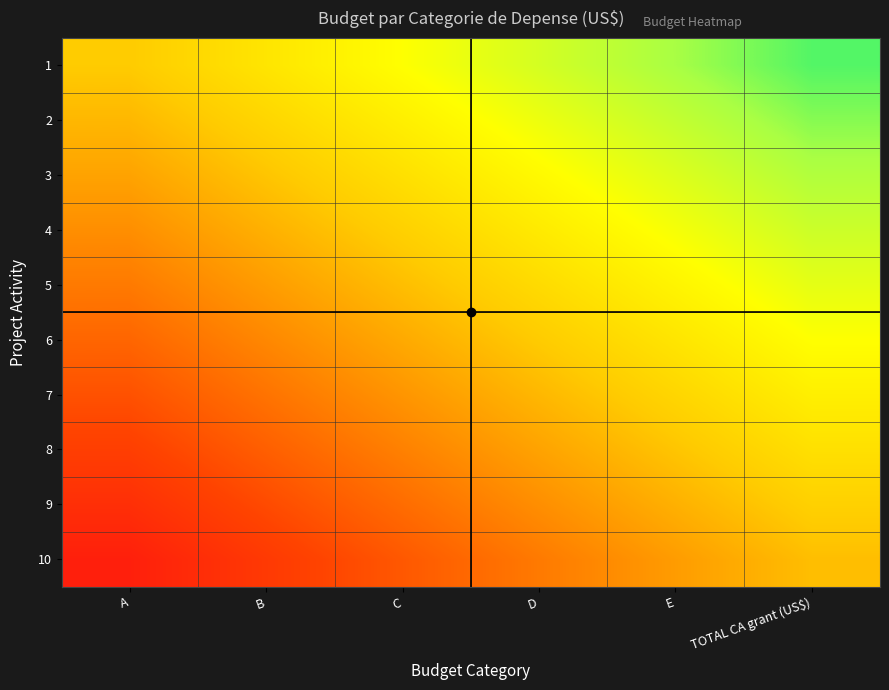

Reading left to right, transcribe all the data shown in this chart.

1: A=0.5	B=0.6	C=0.7	D=0.8	E=0.8	TOTAL CA grant (US$)=0.9
2: A=0.5	B=0.5	C=0.6	D=0.7	E=0.8	TOTAL CA grant (US$)=0.9
3: A=0.4	B=0.5	C=0.6	D=0.7	E=0.7	TOTAL CA grant (US$)=0.8
4: A=0.3	B=0.4	C=0.5	D=0.6	E=0.7	TOTAL CA grant (US$)=0.8
5: A=0.3	B=0.4	C=0.5	D=0.6	E=0.6	TOTAL CA grant (US$)=0.7
6: A=0.2	B=0.3	C=0.4	D=0.5	E=0.6	TOTAL CA grant (US$)=0.7
7: A=0.2	B=0.3	C=0.4	D=0.5	E=0.5	TOTAL CA grant (US$)=0.6
8: A=0.2	B=0.2	C=0.3	D=0.4	E=0.5	TOTAL CA grant (US$)=0.6
9: A=0.1	B=0.2	C=0.3	D=0.3	E=0.4	TOTAL CA grant (US$)=0.5
10: A=0.0	B=0.1	C=0.2	D=0.3	E=0.4	TOTAL CA grant (US$)=0.5